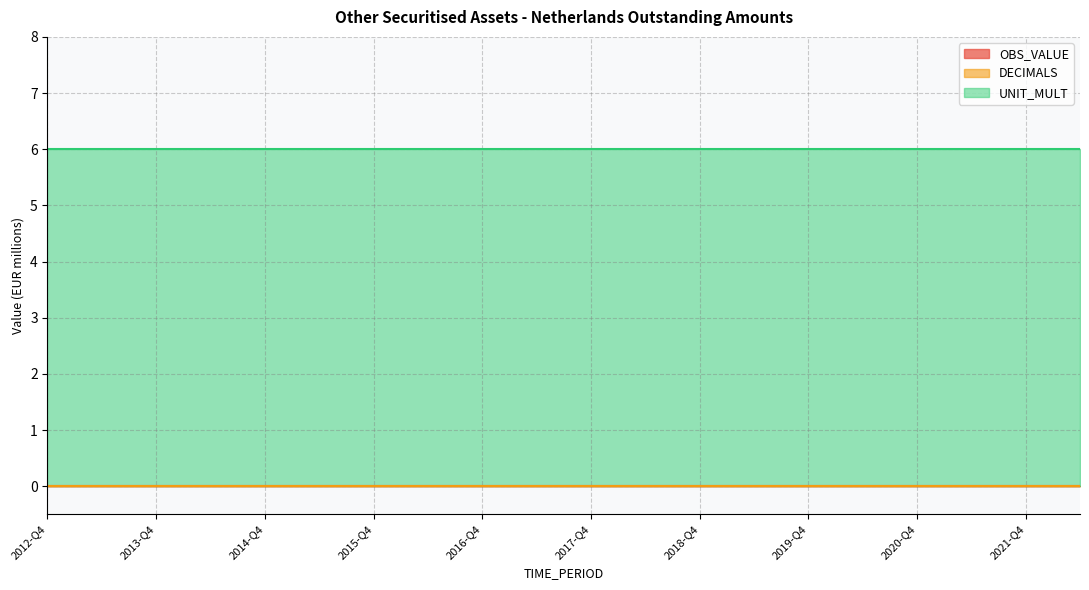

Does the chart have visible grid lines?

Yes